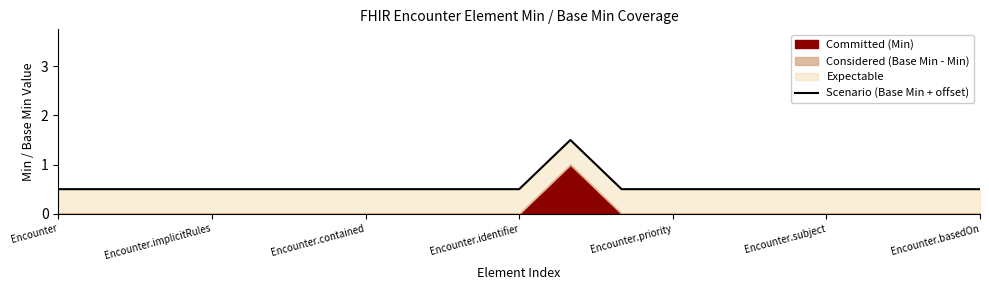

How many interior local peaks (higher than both neighbors) does the data have?

1